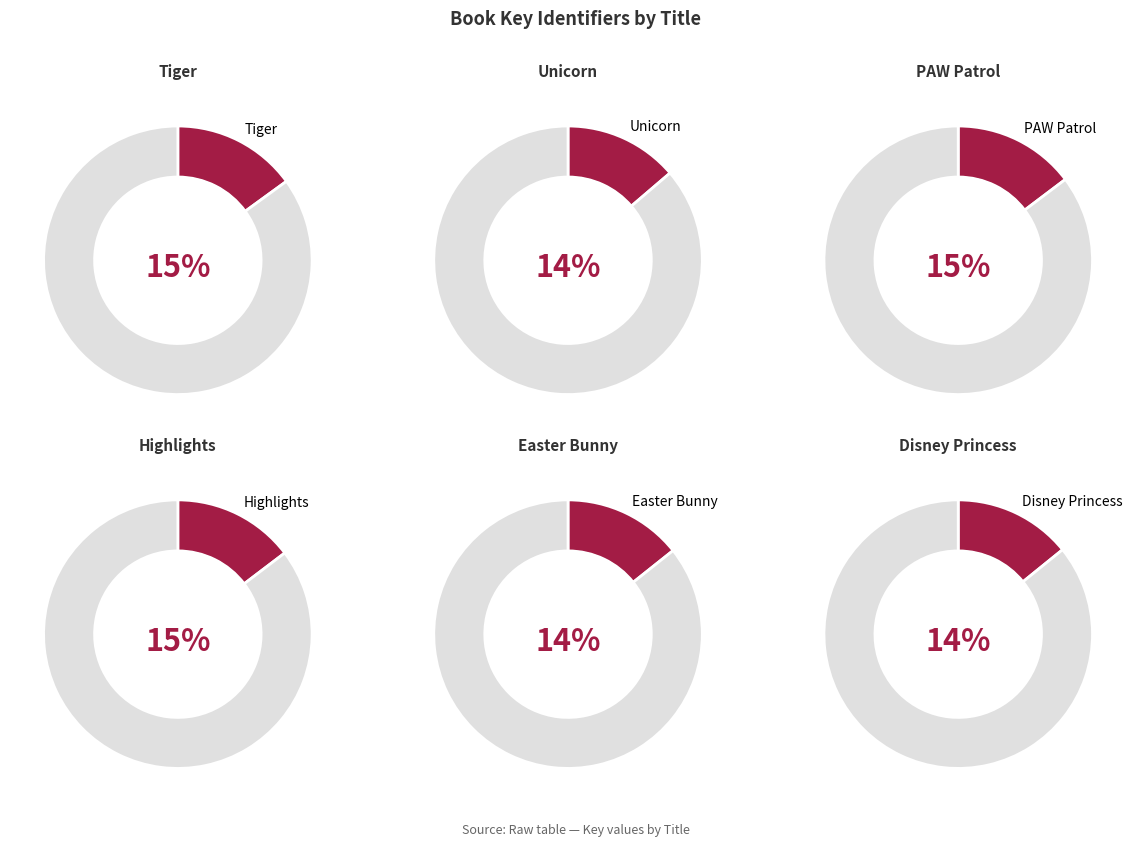

To the nearest percent, what is the average slice percentage?

14%